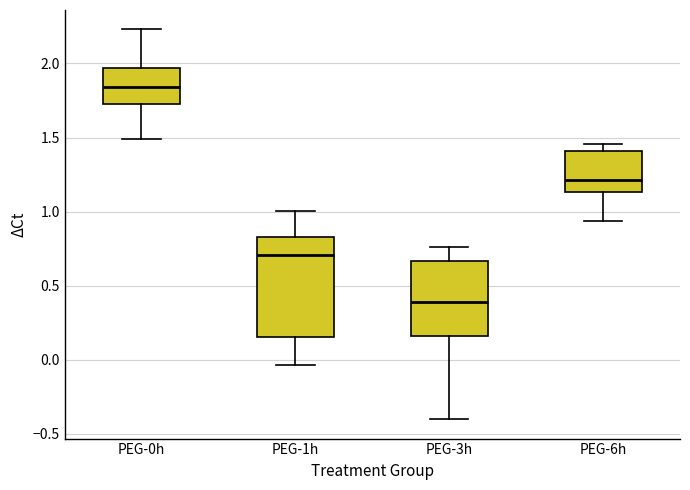

Reading left to right, transcribe this box plot: for each box, give where its median line is, the range the box spans, and where its two whiskers end, as read against the y-axis. The values are not printed on the chart, so give them approximately, as read against the axis.

PEG-0h: median 1.85, box 1.75 to 1.95, whiskers 1.50 to 2.25
PEG-1h: median 0.70, box 0.15 to 0.85, whiskers -0.05 to 1.00
PEG-3h: median 0.40, box 0.15 to 0.65, whiskers -0.40 to 0.75
PEG-6h: median 1.20, box 1.15 to 1.40, whiskers 0.95 to 1.45